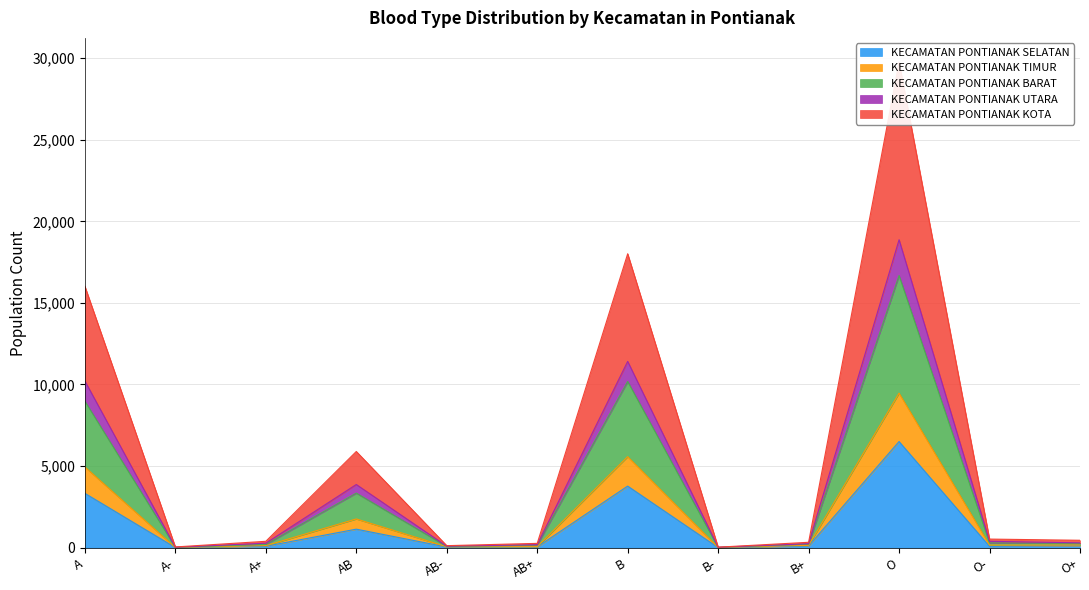

What is the approximate value of KECAMATAN PONTIANAK SELATAN at B?

3772